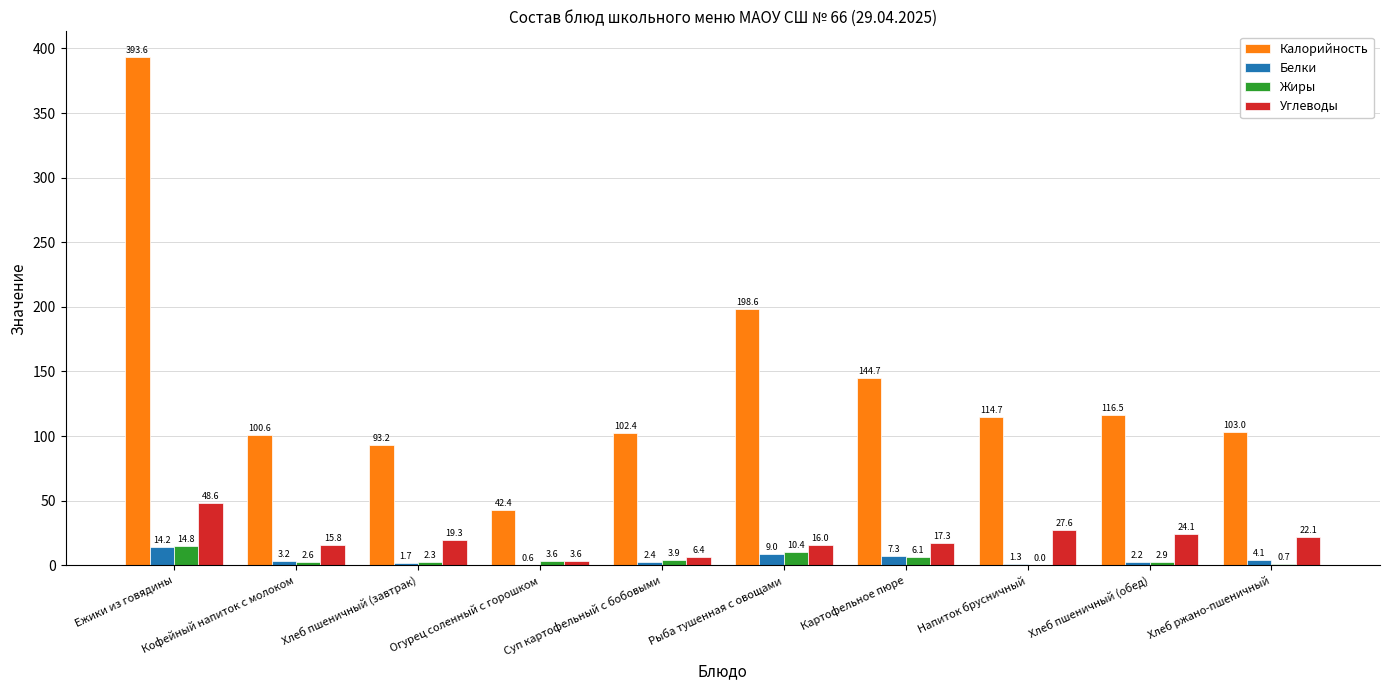

Count the number of data series in this chart.

4